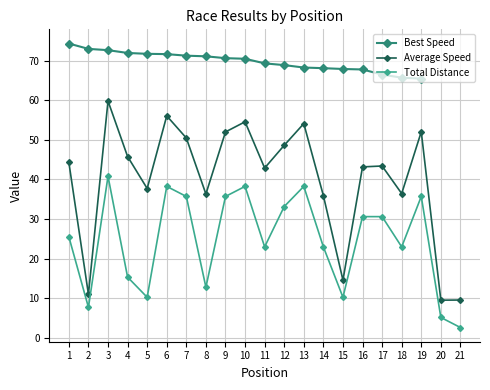

The Best Speed series shows 16.0 at 18. True or false?

False